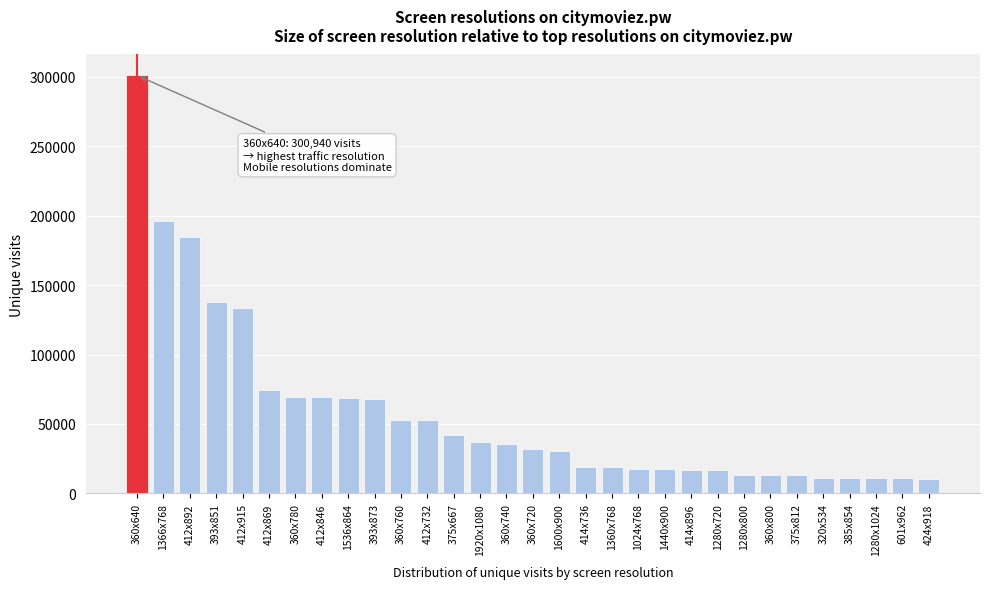

What is the ratio of the value at 393x851 to the value at 320x534?

12.3